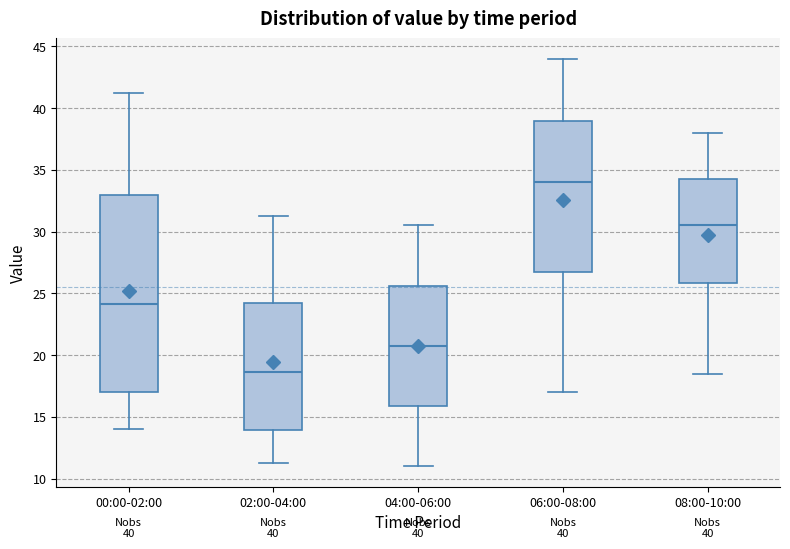

Which box's median line is the highest?

06:00-08:00